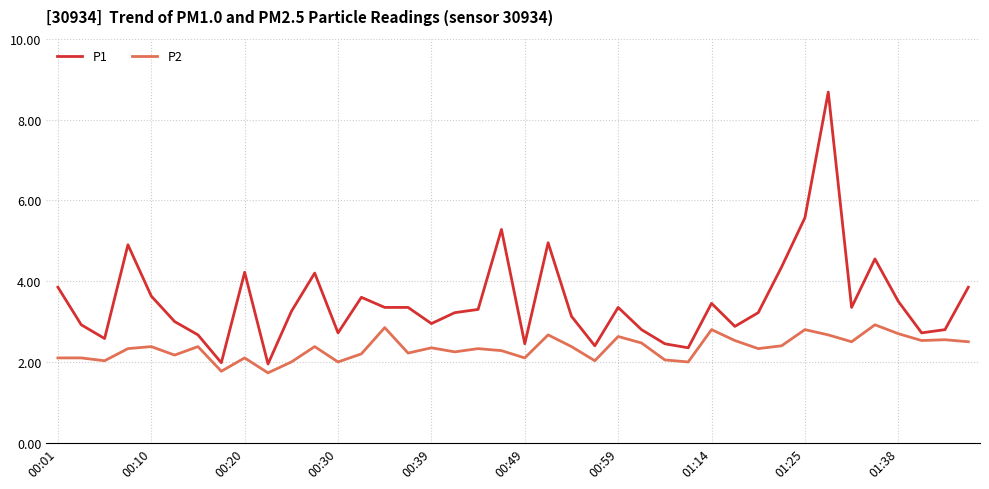

Which series has the widest spread of values?

P1